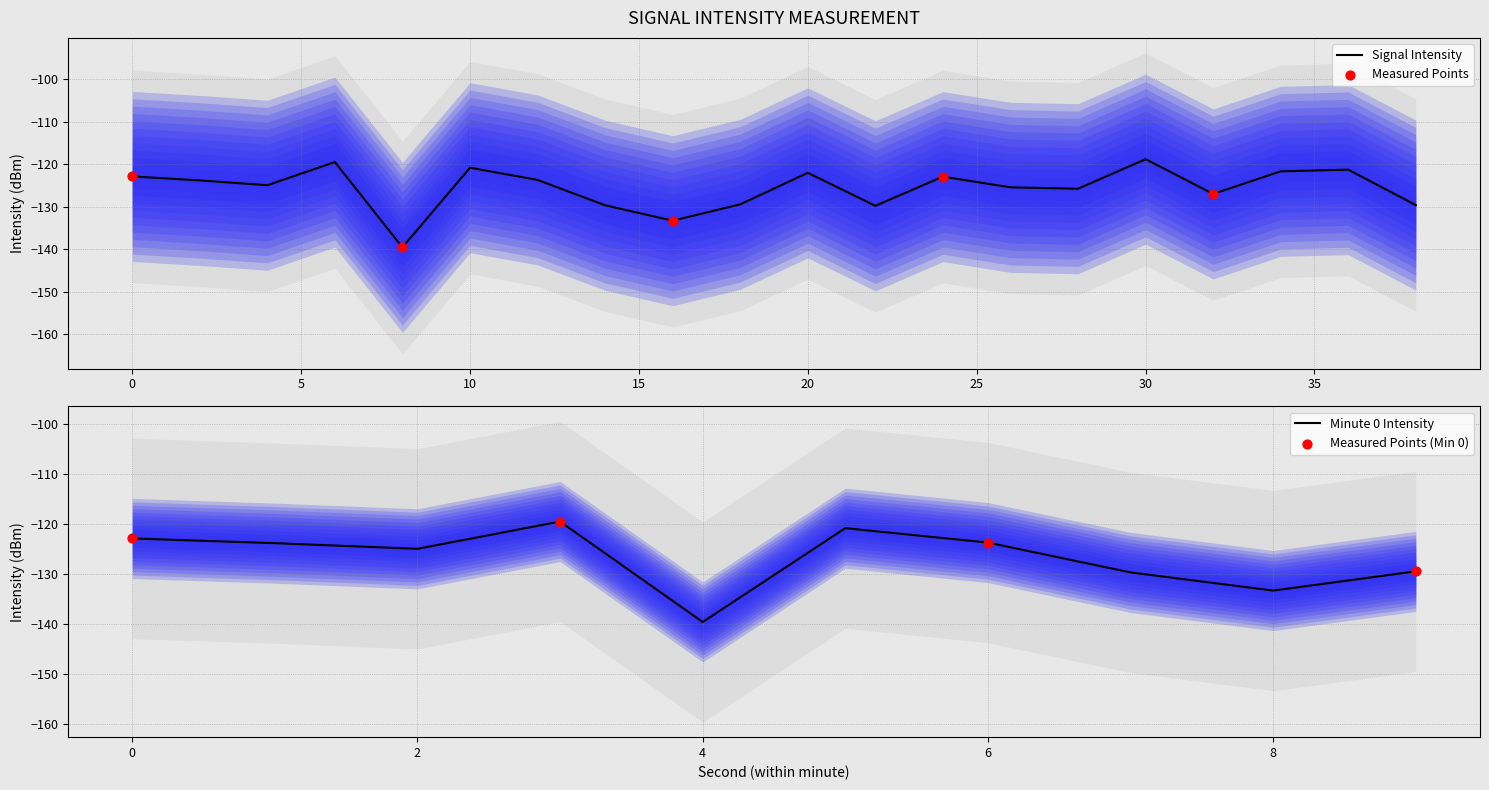

Between 34 and 10, which is larger?

10